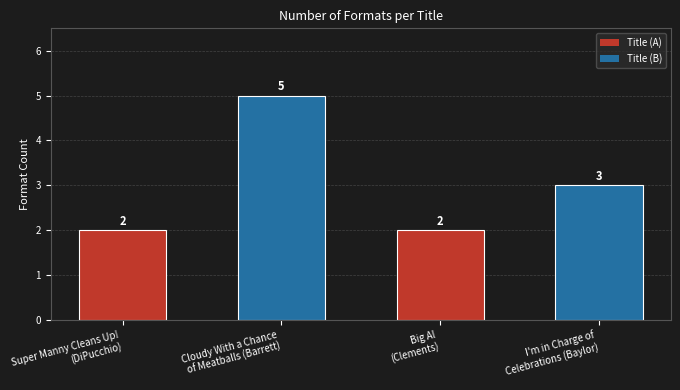

Reading left to right, what are all the values shown in this chart?

2	5	2	3